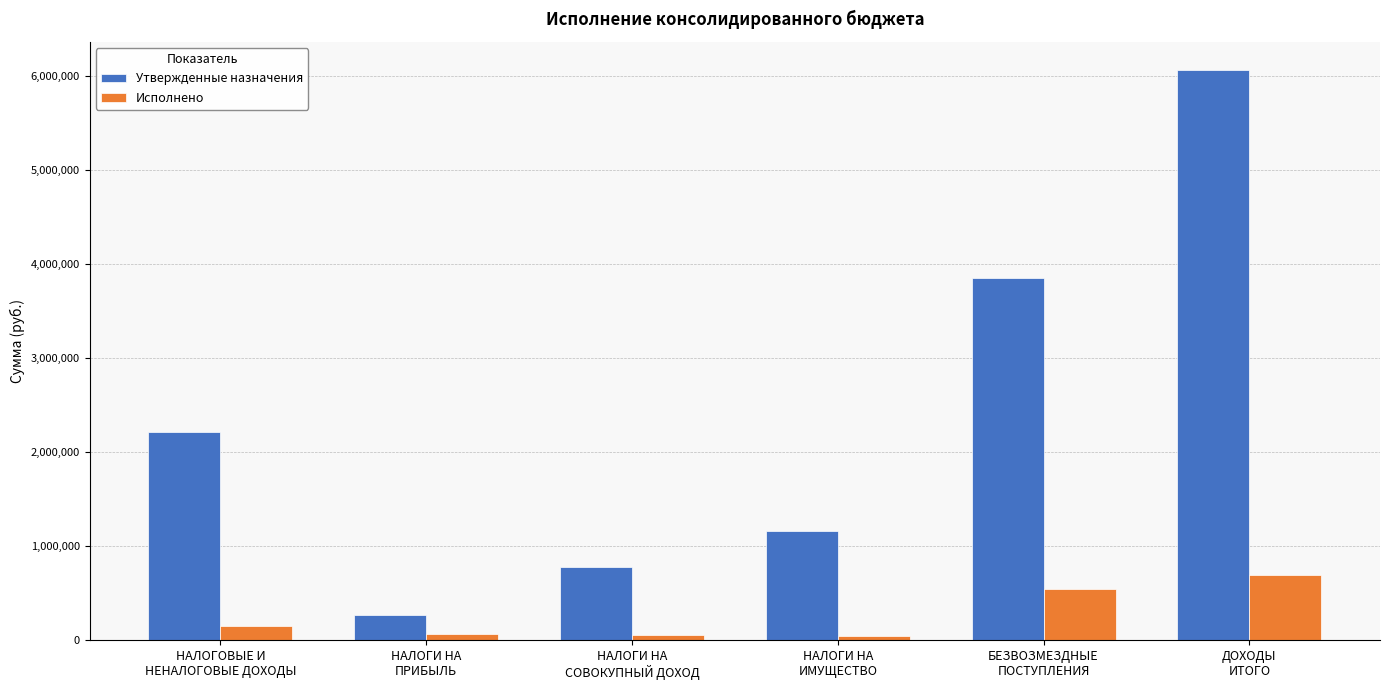

The value of Утвержденные назначения at БЕЗВОЗМЕЗДНЫЕ
ПОСТУПЛЕНИЯ is 6289844.5. True or false?

False